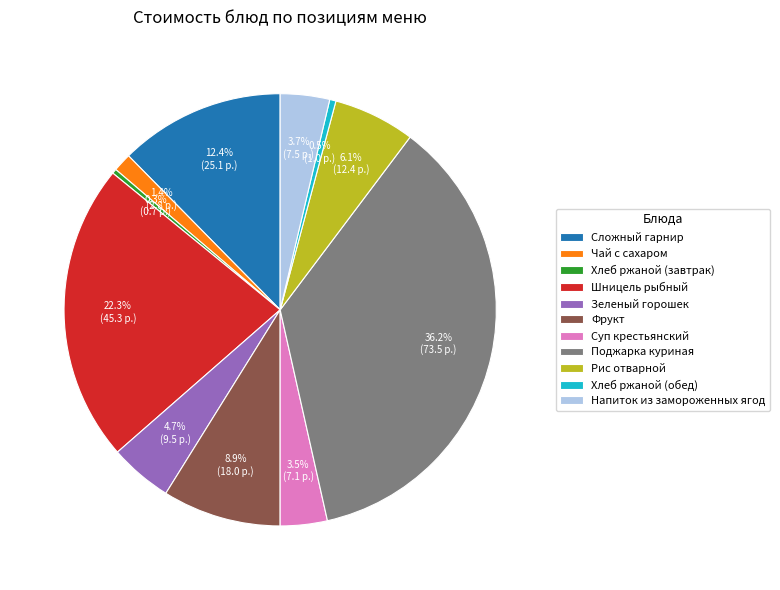

How many slices are in this pie chart?

11